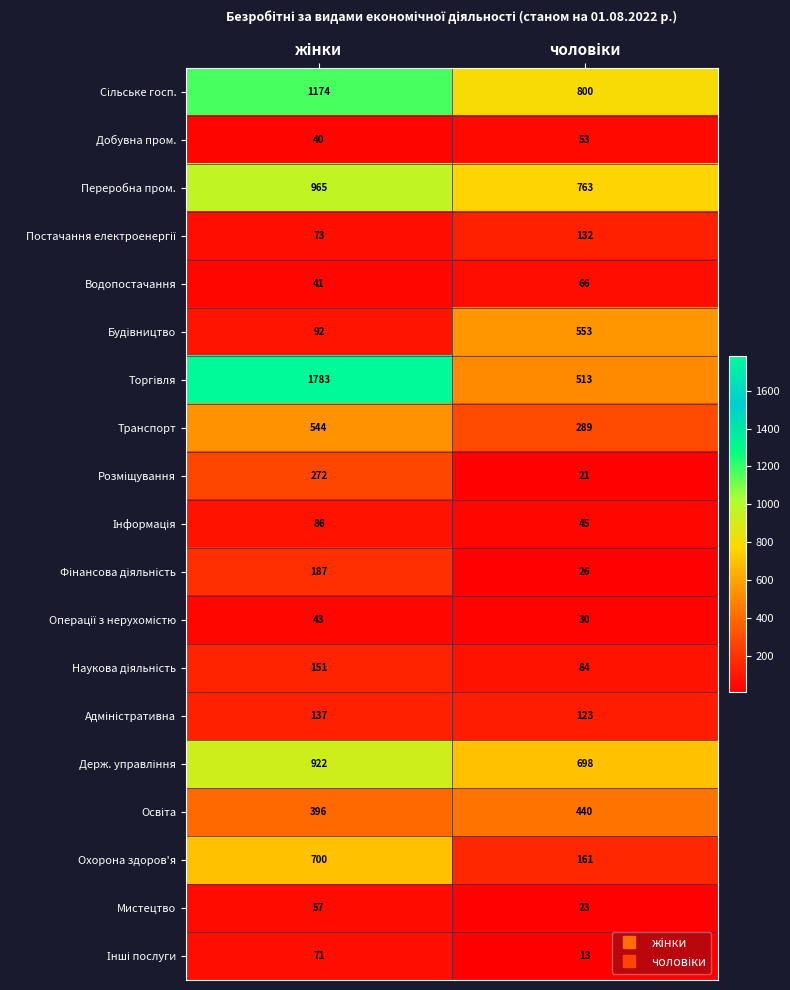

What is the maximum value shown in the chart?

1783